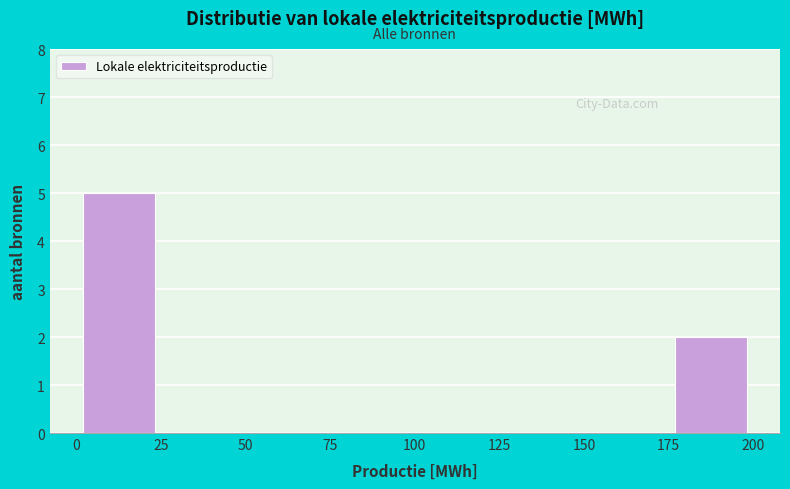

What is the height of the bar covering 175 to 200 on the x-axis? The values are not printed on the chart, so give them approximately, as read against the axis.

2